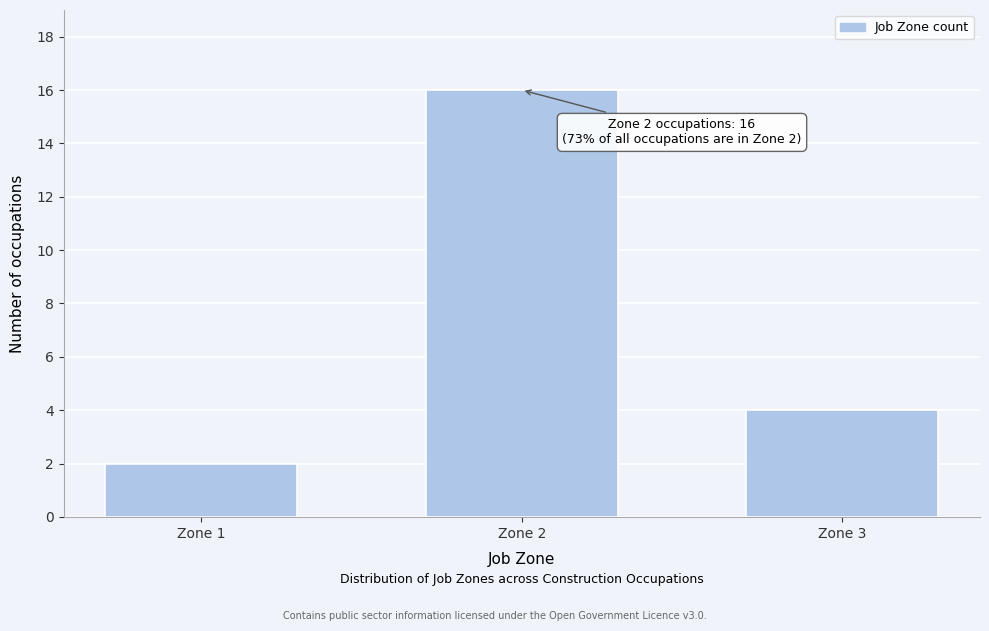

Reading left to right, extract all data points from this chart.

2	16	4